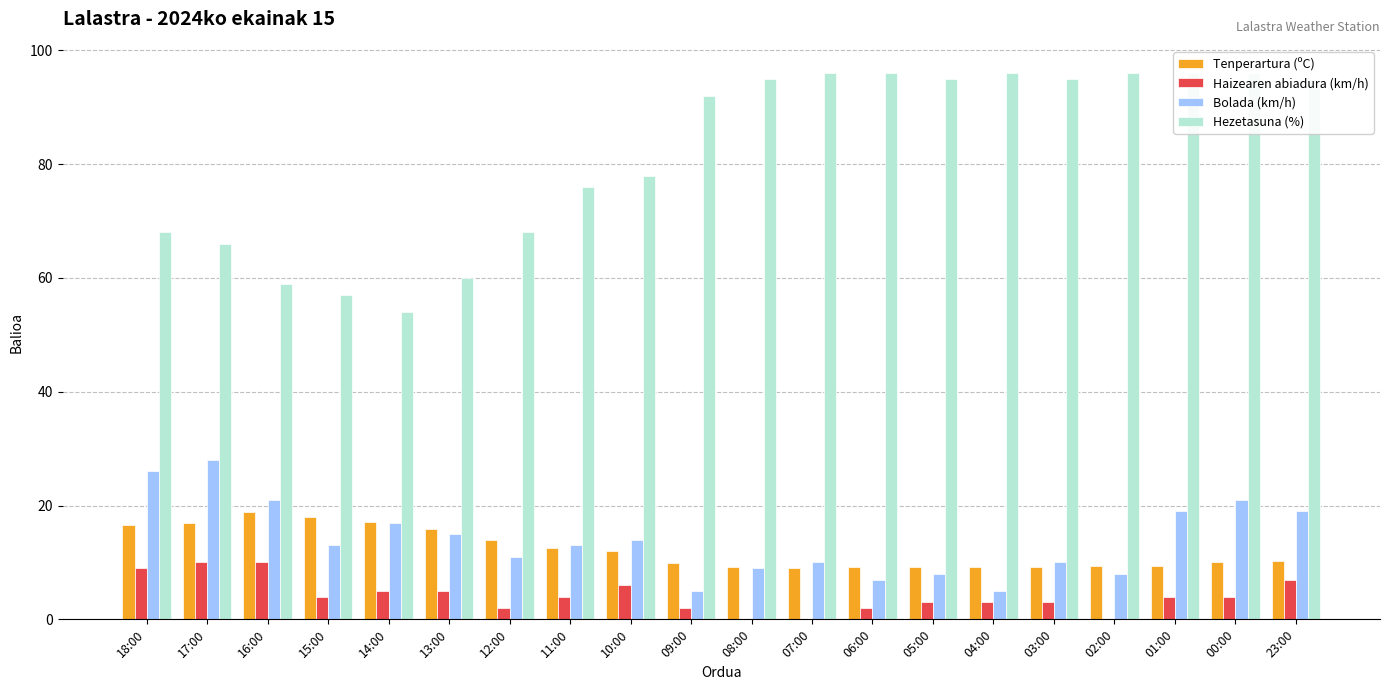

What is the value of the Bolada (km/h) bar at the 14th from the left?

8.0